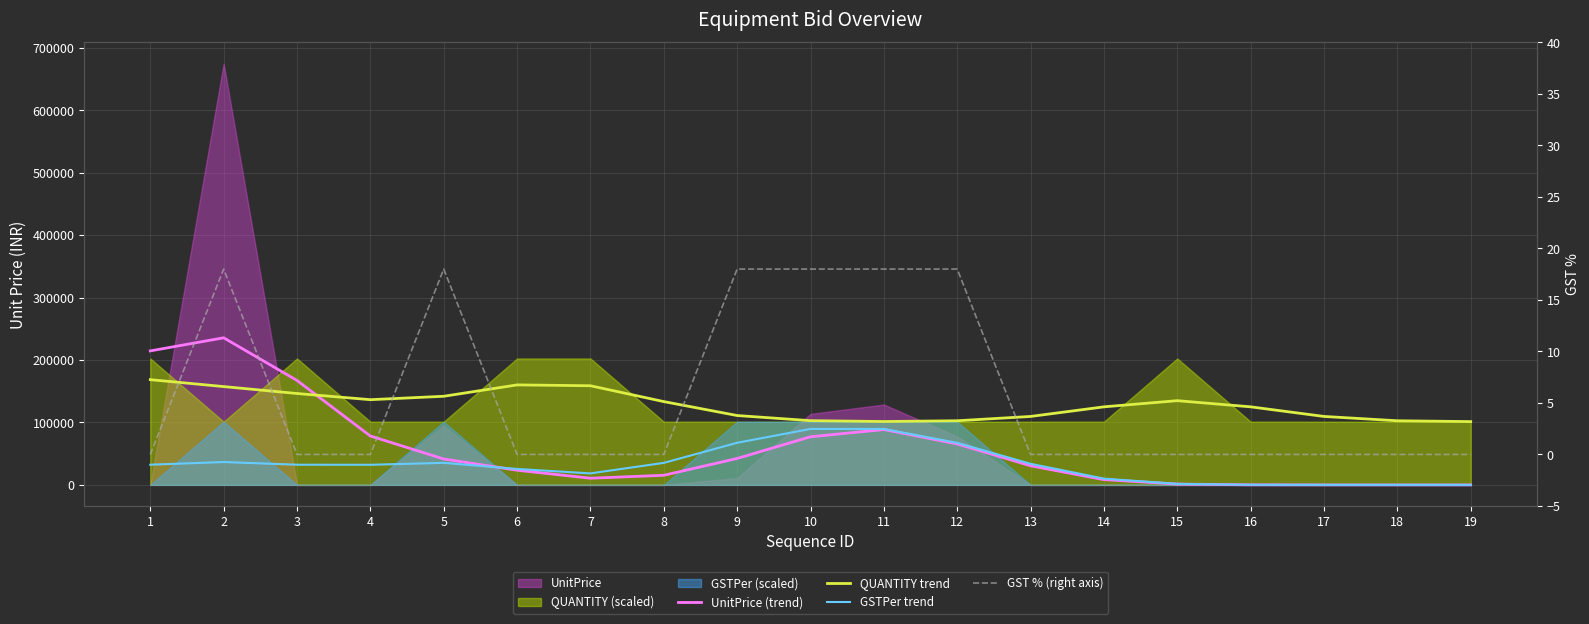

What is the sum of all UnitPrice (trend) values?

1101000.0